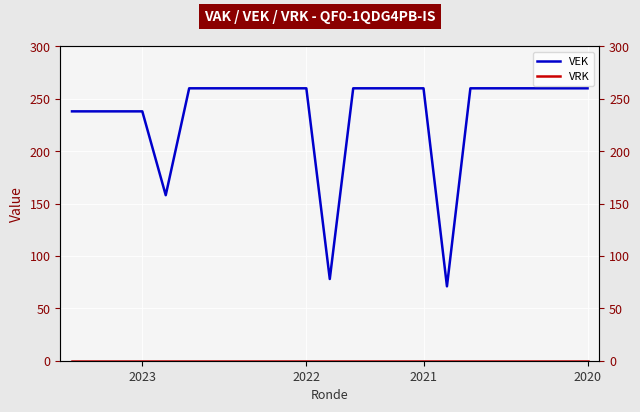

What is the greatest value displayed?

260